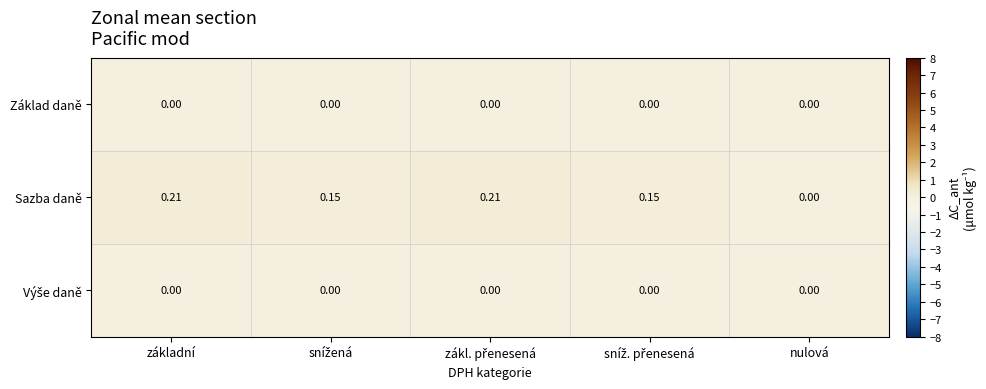

How many data points does each series have?

5